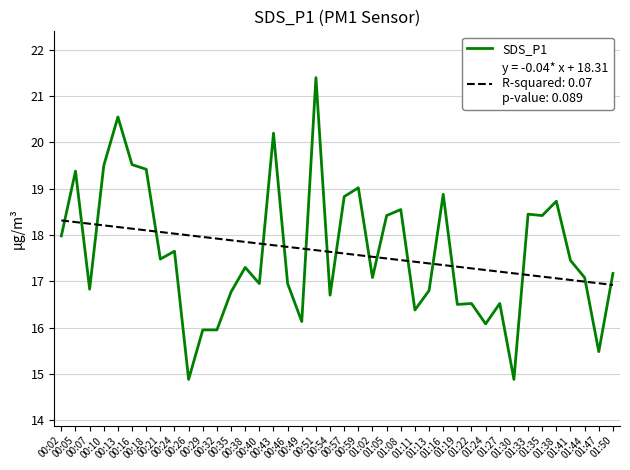

What is the maximum value shown in the chart?

21.4